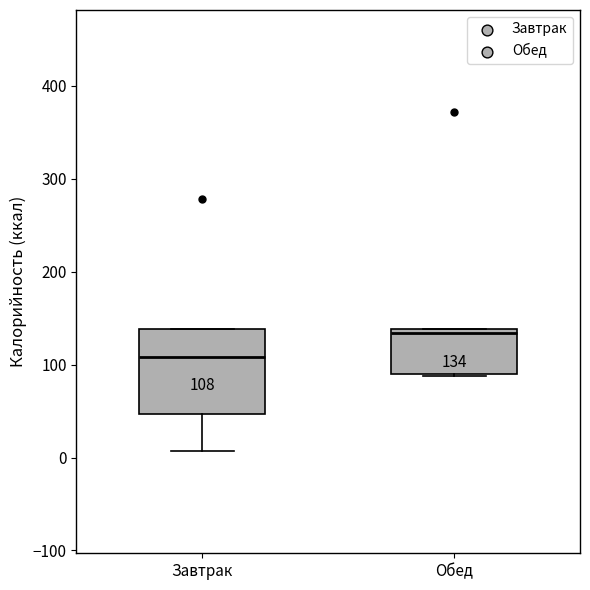

Which box has the highest median line?

Обед